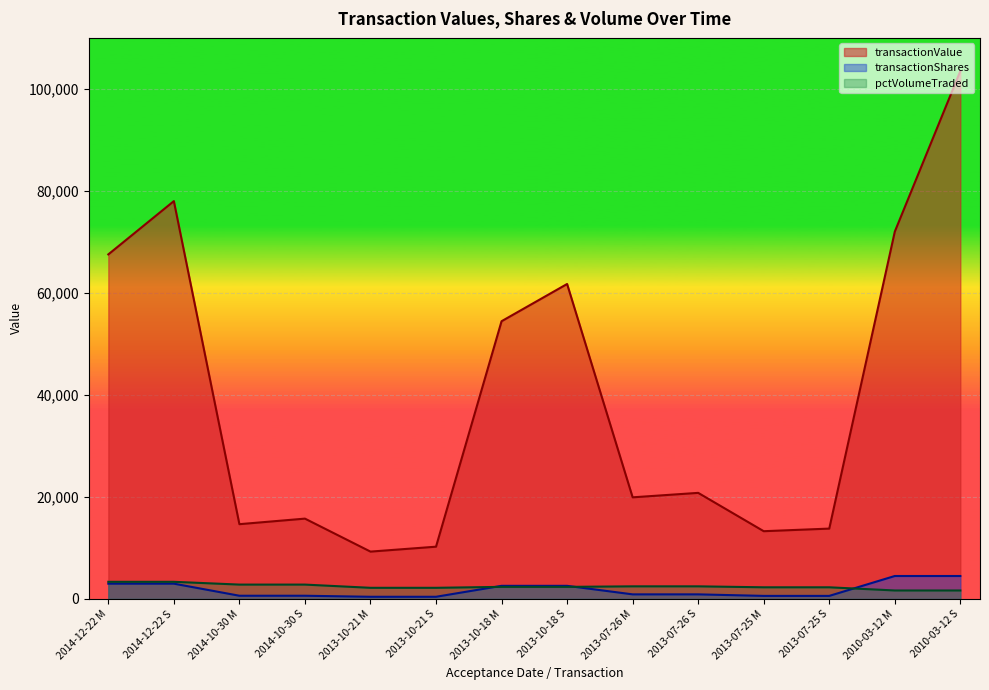

At which category is the sum across all series the highest?

2010-03-12 S